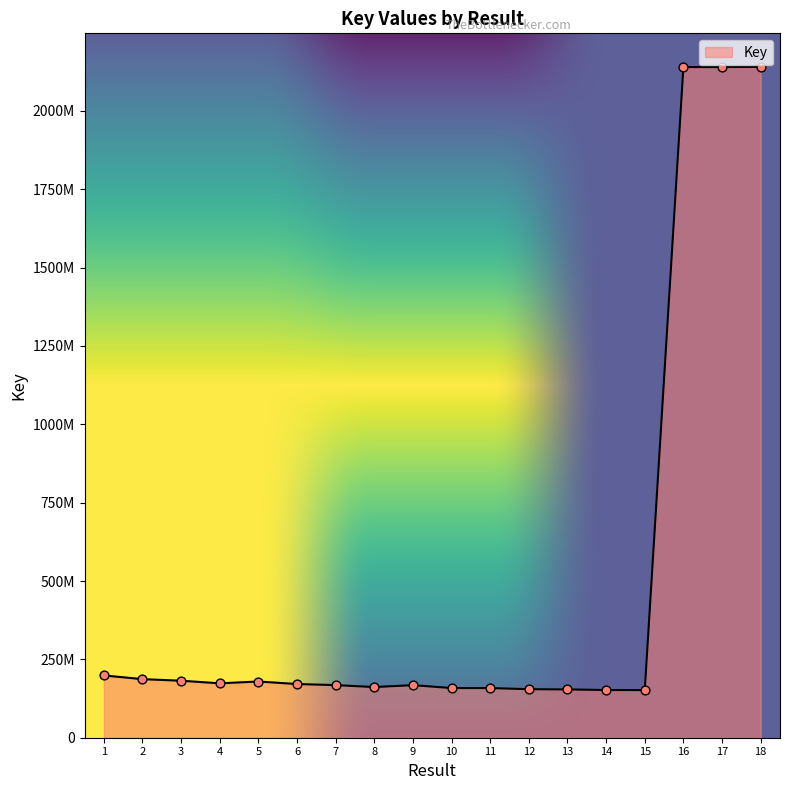

What is the change in value from 5 to 13?

-25304522